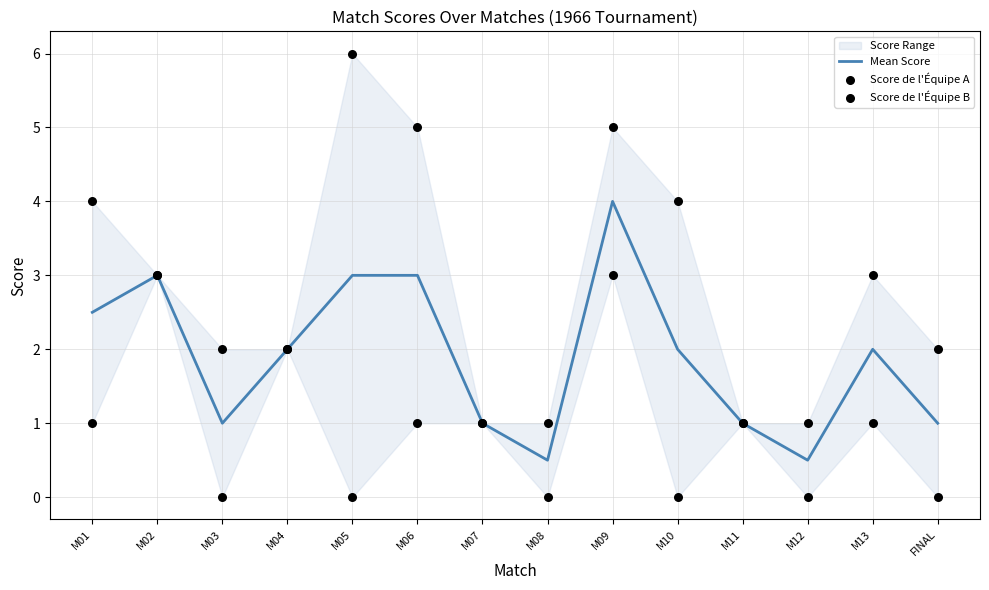

At how many categories does at least one series exceed 0?

14